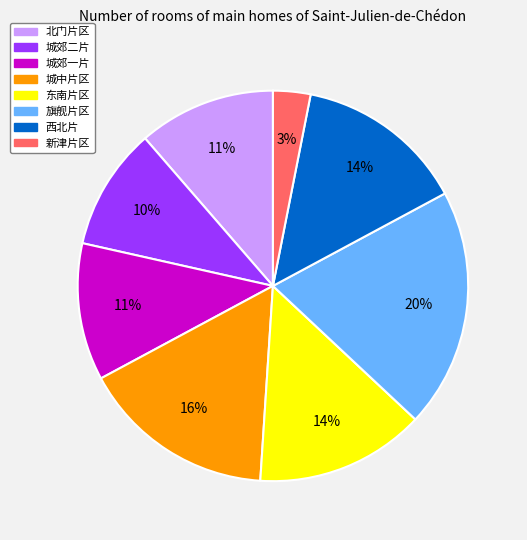

Combined, do 西北片 and 北门片区 account for over 50%?

No